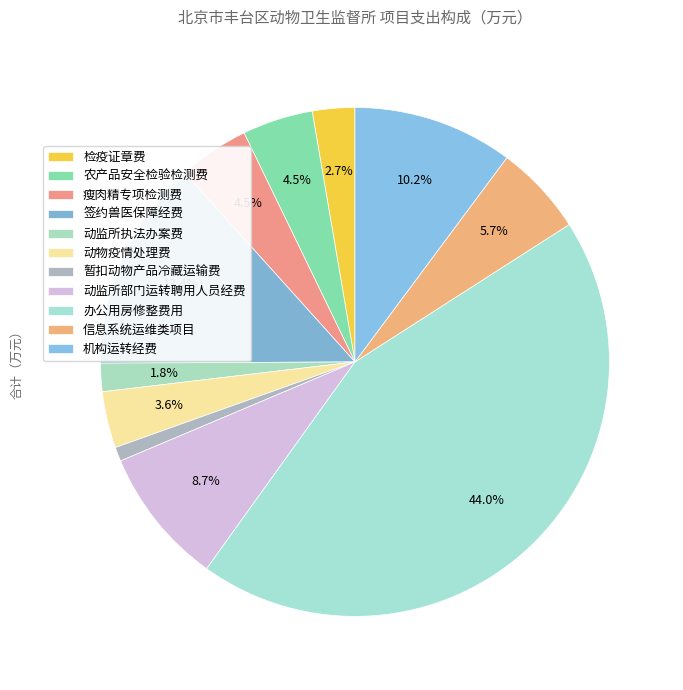

What is the total percentage of 动监所执法办案费 and 动物疫情处理费?

5.4%